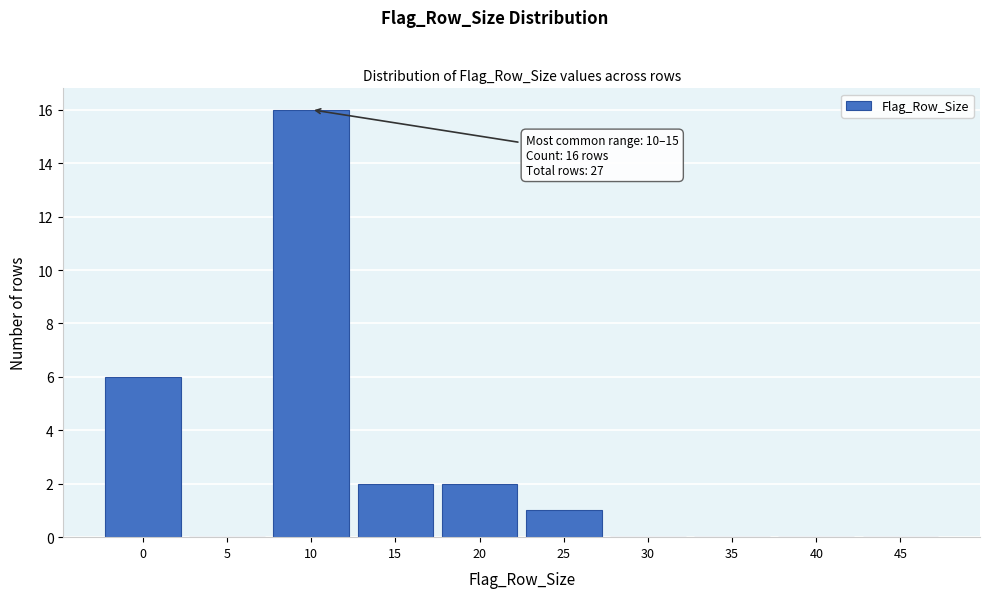

Reading left to right, list all the values displayed in this chart.

0=6	5=0	10=16	15=2	20=2	25=1	30=0	35=0	40=0	45=0